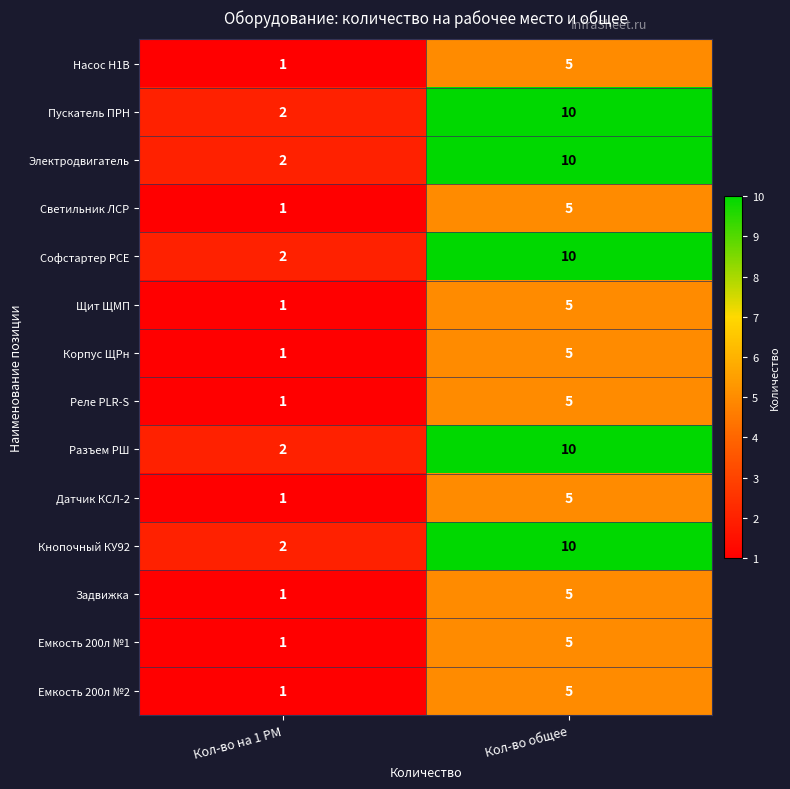

What is the difference between the maximum and minimum values in the Задвижка series?

4